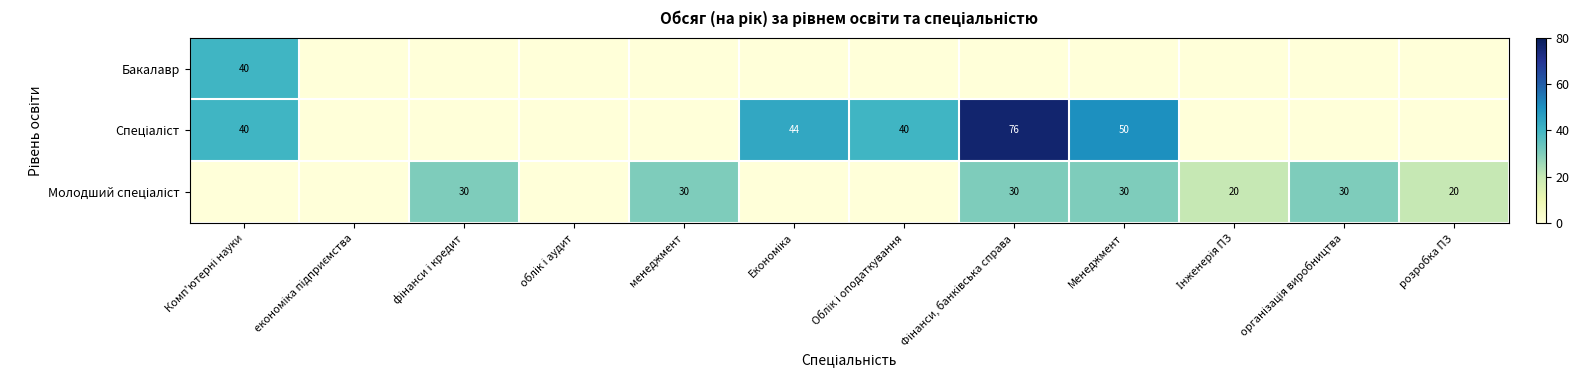

Which category has the highest value across all series?

Фінанси, банківська справа